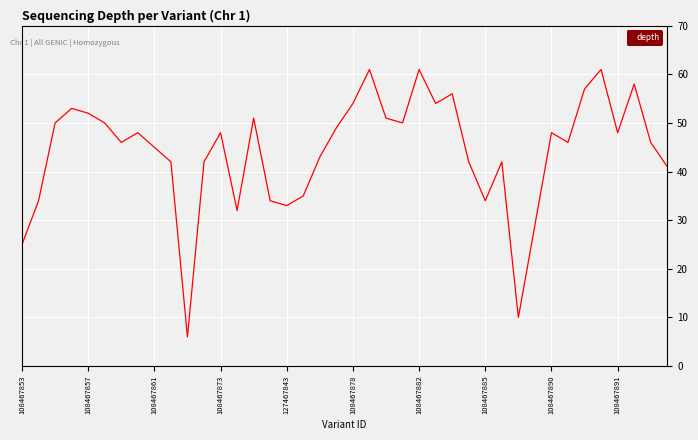

What is the greatest value displayed?

61